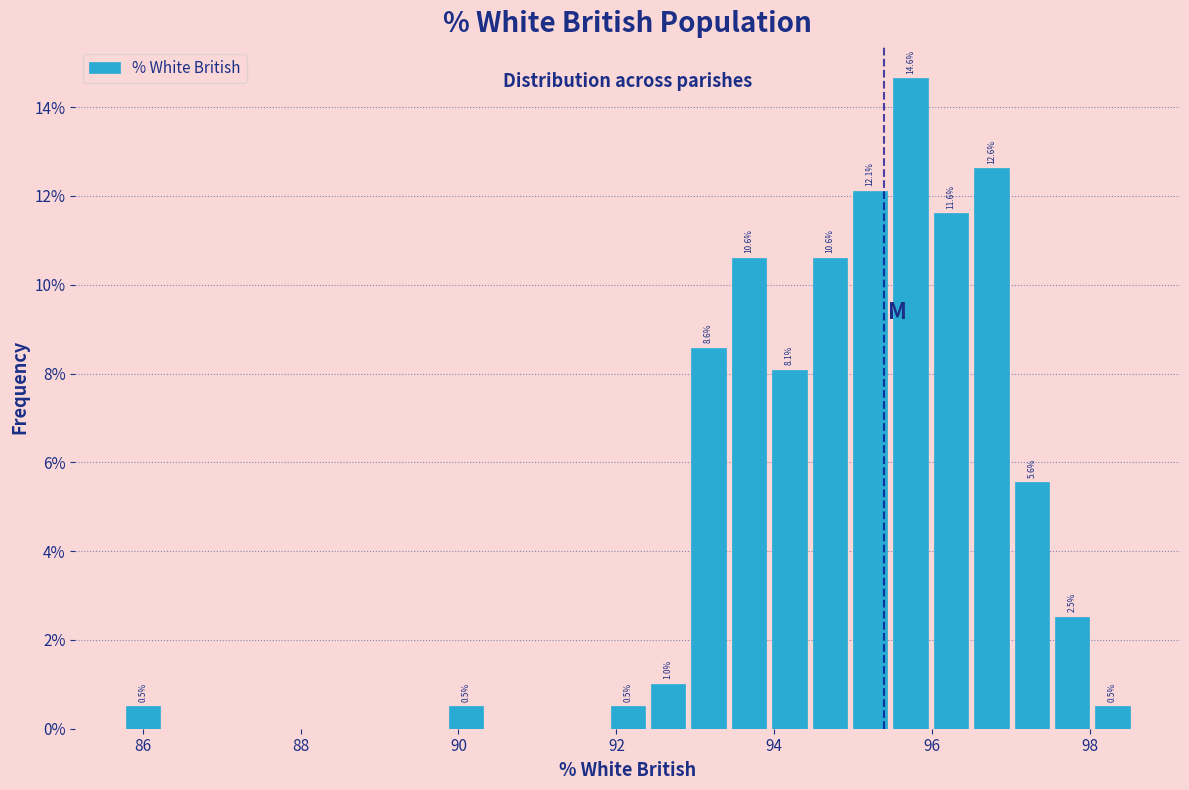

Read against the x-axis, roughly where is the centre of the tallest bar?

95.8